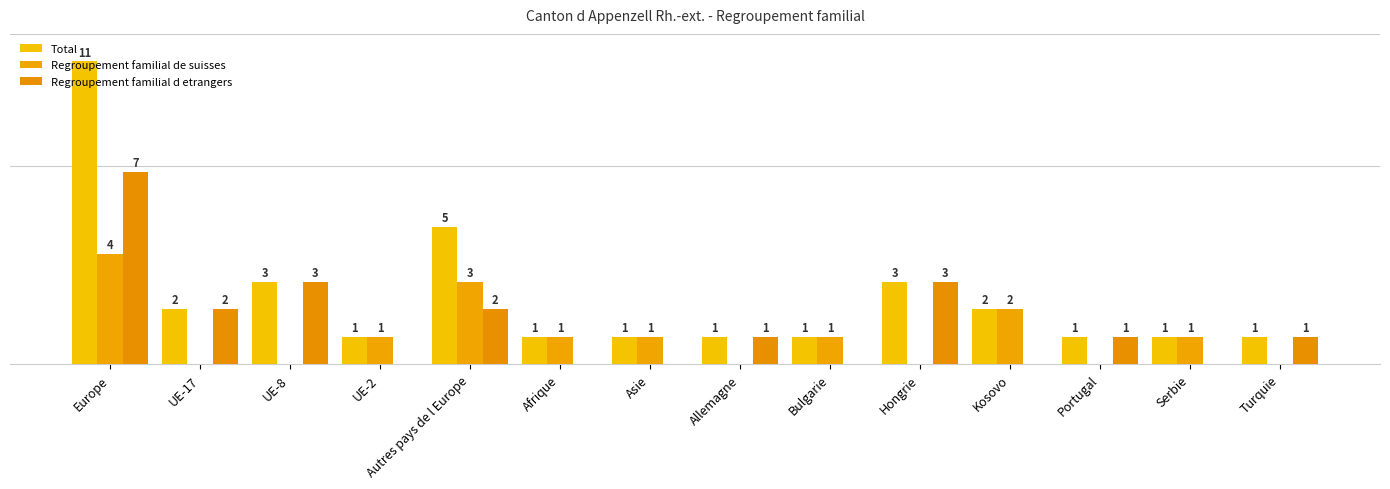

Rank the categories by Total value from lowest to highest.

UE-2, Afrique, Asie, Allemagne, Bulgarie, Portugal, Serbie, Turquie, UE-17, Kosovo, UE-8, Hongrie, Autres pays de l Europe, Europe